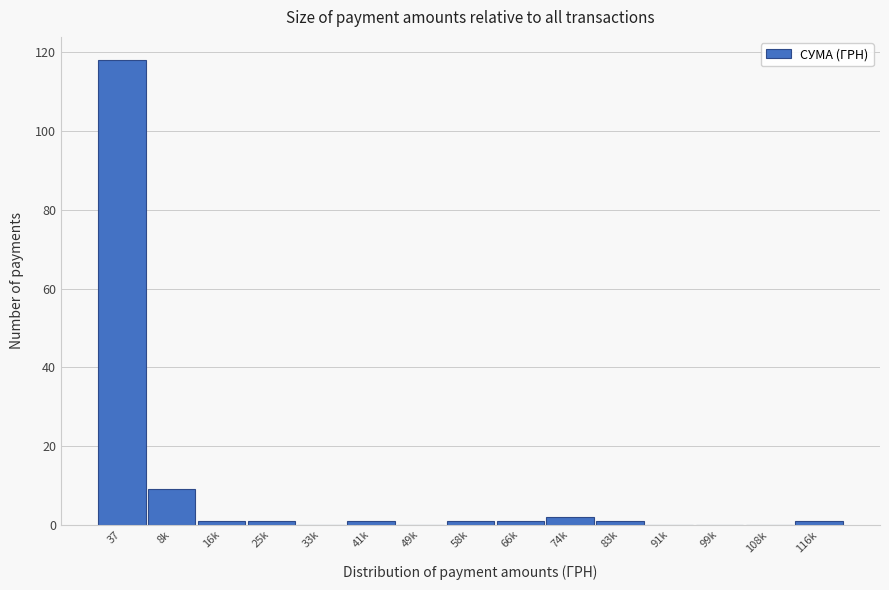

Reading left to right, extract all data points from this chart.

37=118	8k=9	16k=1	25k=1	33k=0	41k=1	49k=0	58k=1	66k=1	74k=2	83k=1	91k=0	99k=0	108k=0	116k=1